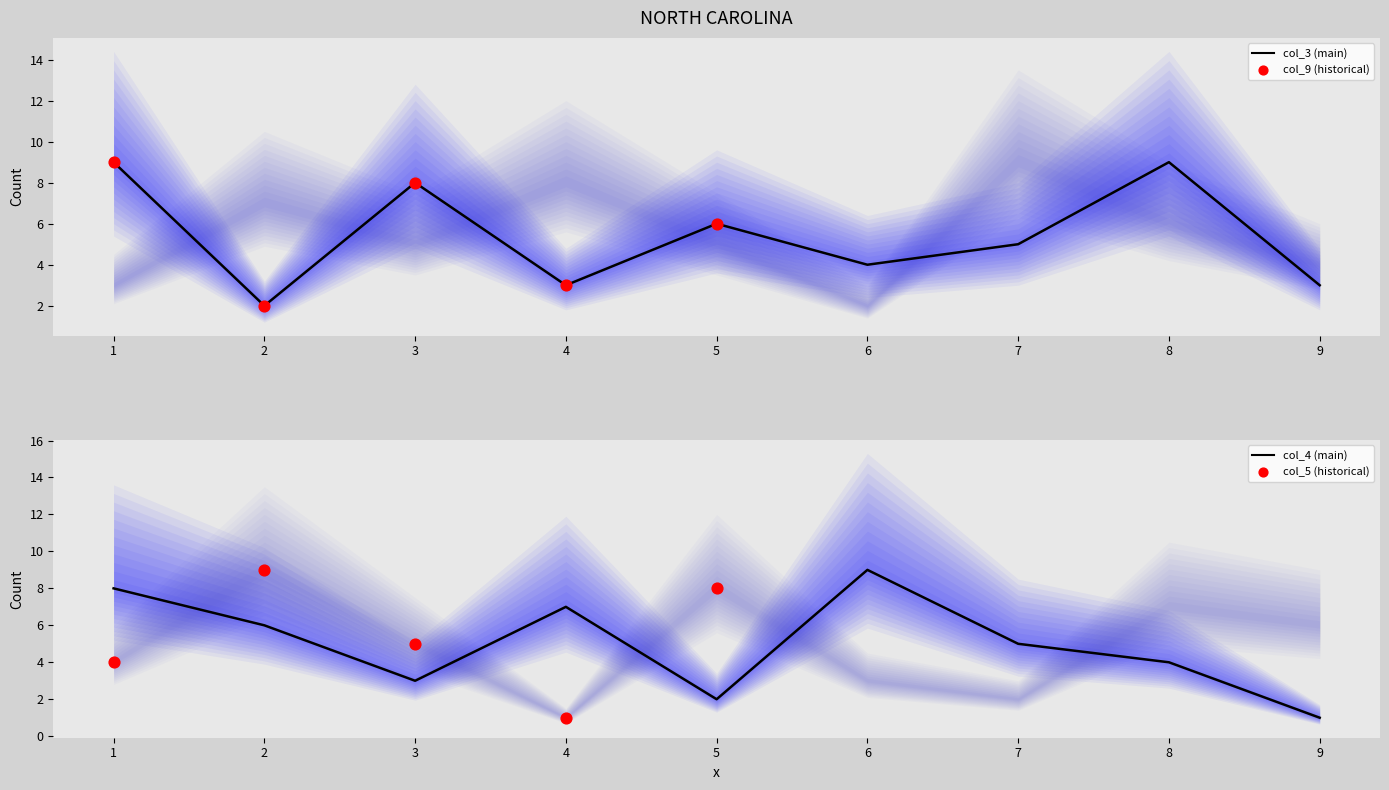

At how many categories does at least one series exceed 2?

9